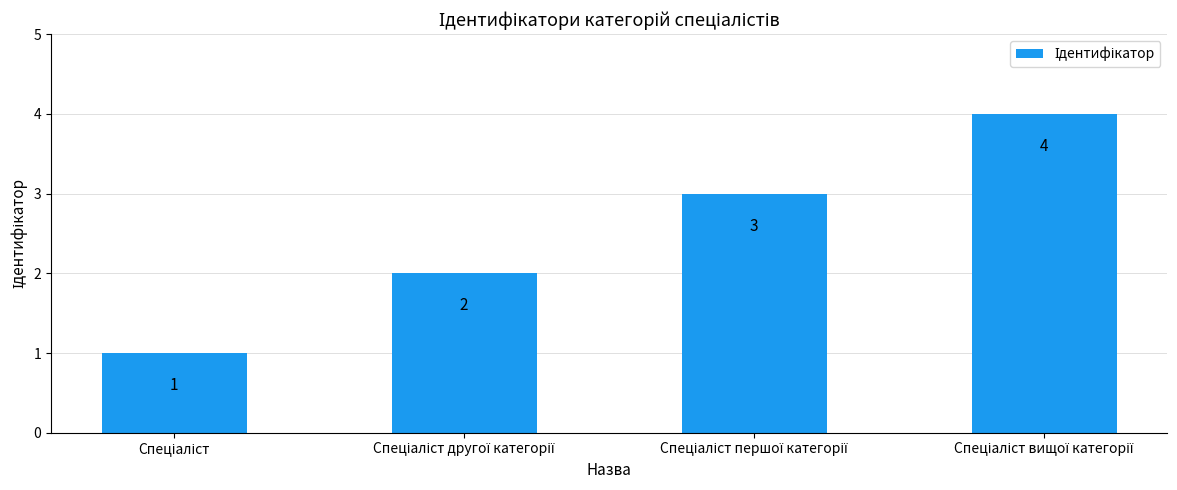

What is the minimum value shown in the chart?

1